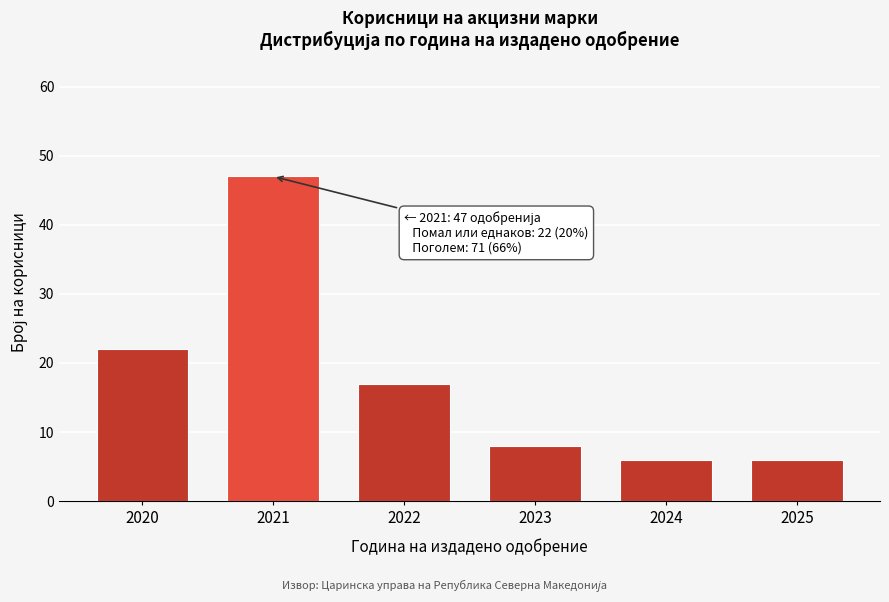

Reading left to right, extract all data points from this chart.

2020=22	2021=47	2022=17	2023=8	2024=6	2025=6